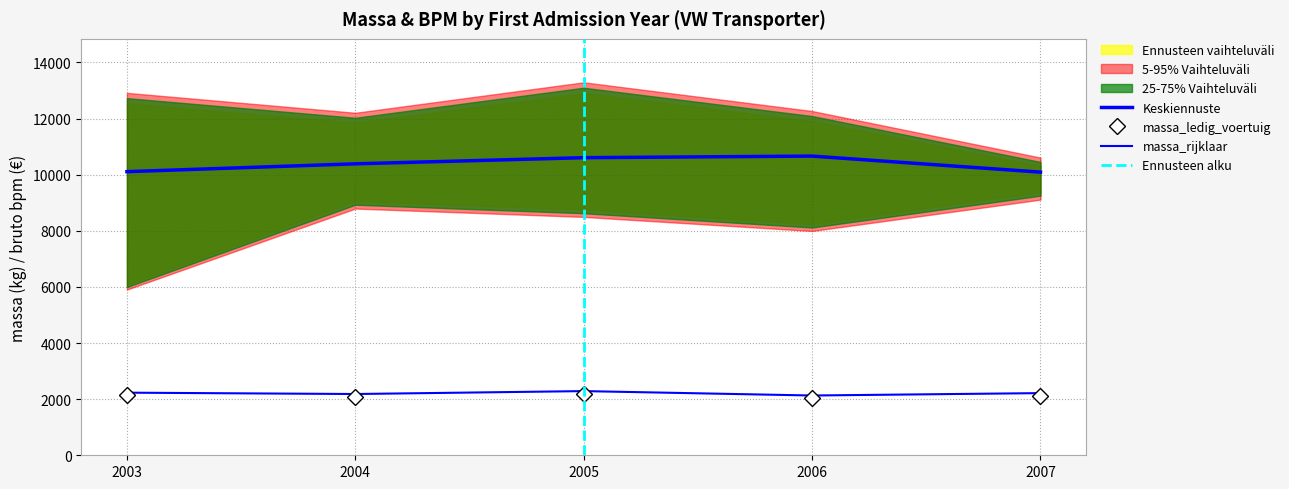

True or false: massa_rijklaar has more than 2 interior local peaks.

False